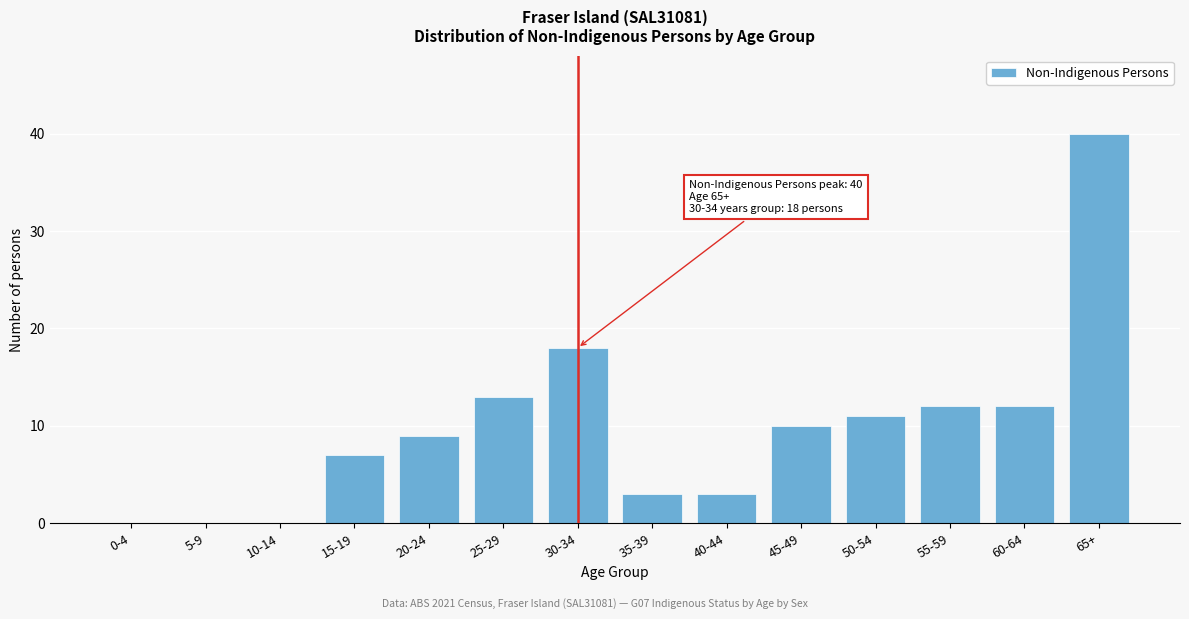

Reading left to right, extract all data points from this chart.

0-4=0	5-9=0	10-14=0	15-19=7	20-24=9	25-29=13	30-34=18	35-39=3	40-44=3	45-49=10	50-54=11	55-59=12	60-64=12	65+=40